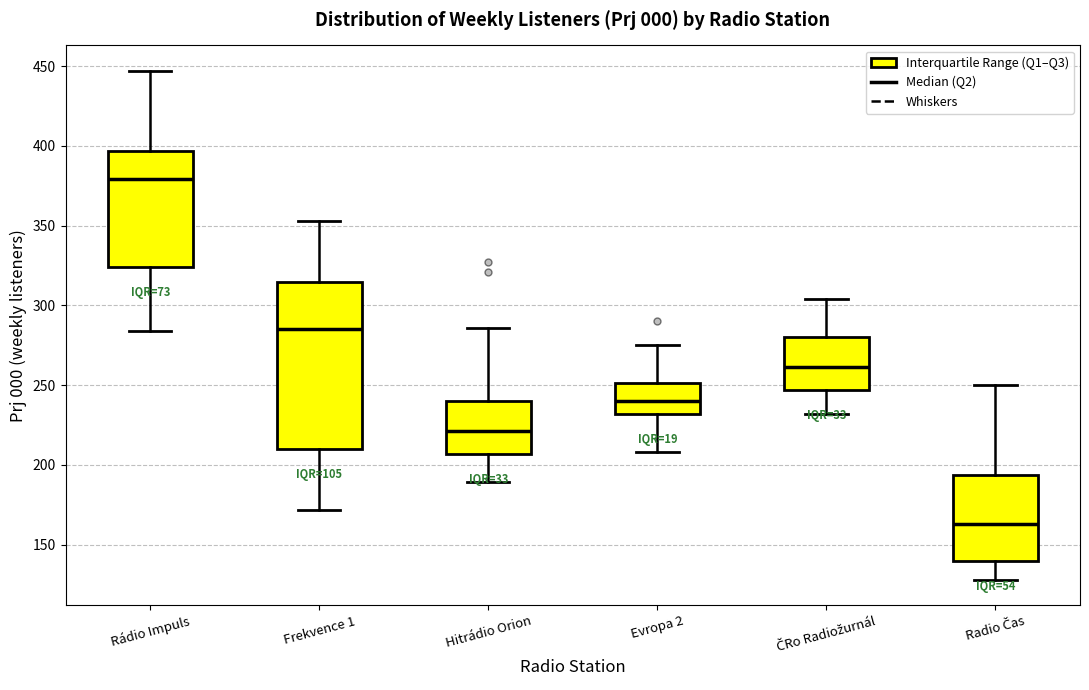

Reading left to right, read every box against the y-axis: the position of its median line, the range the box covers, and the ends of its whiskers. The values are not printed on the chart, so give them approximately, as read against the axis.

Rádio Impuls: median 380, box 325 to 395, whiskers 285 to 445
Frekvence 1: median 285, box 210 to 315, whiskers 170 to 355
Hitrádio Orion: median 220, box 205 to 240, whiskers 190 to 285
Evropa 2: median 240, box 230 to 250, whiskers 210 to 275
ČRo Radiožurnál: median 260, box 245 to 280, whiskers 230 to 305
Radio Čas: median 165, box 140 to 195, whiskers 130 to 250